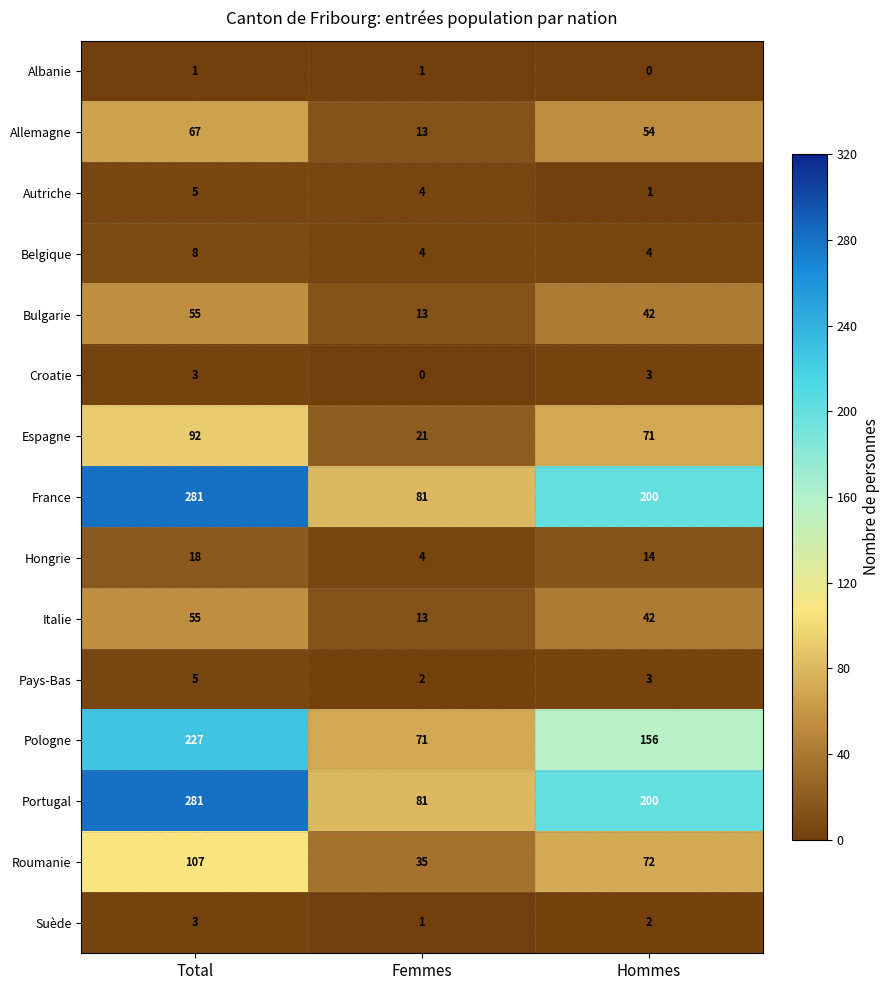

Where is Espagne nearest to the value 56?

Hommes